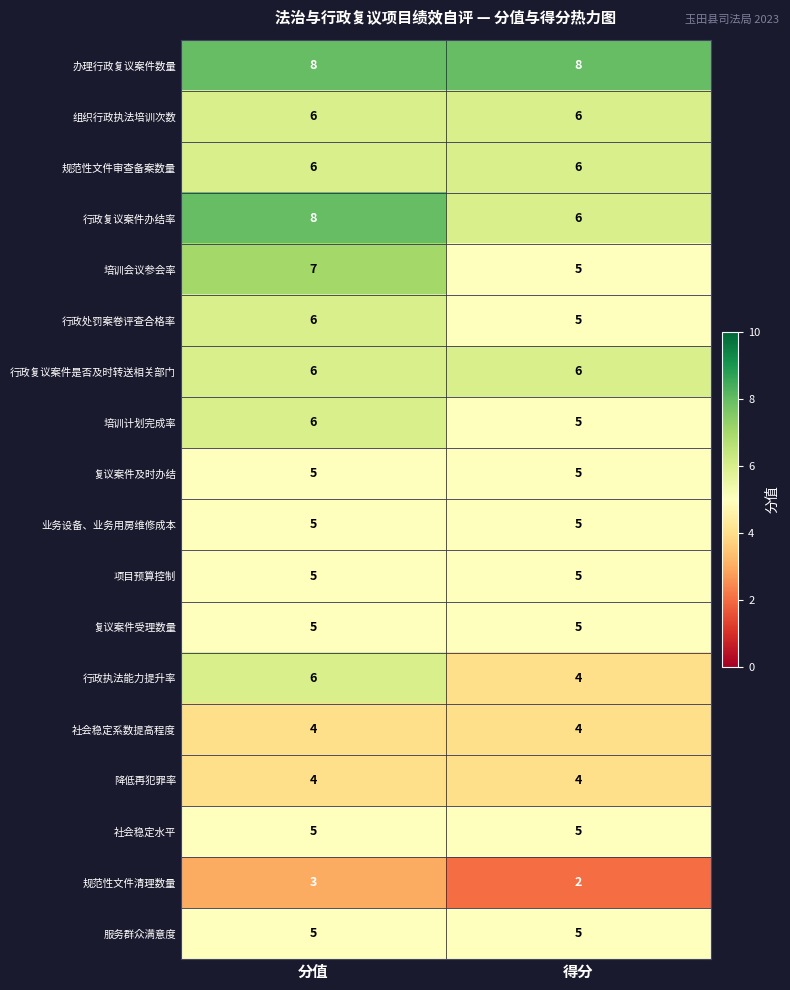

What is the spread (max minus min) of values at 分值?

5